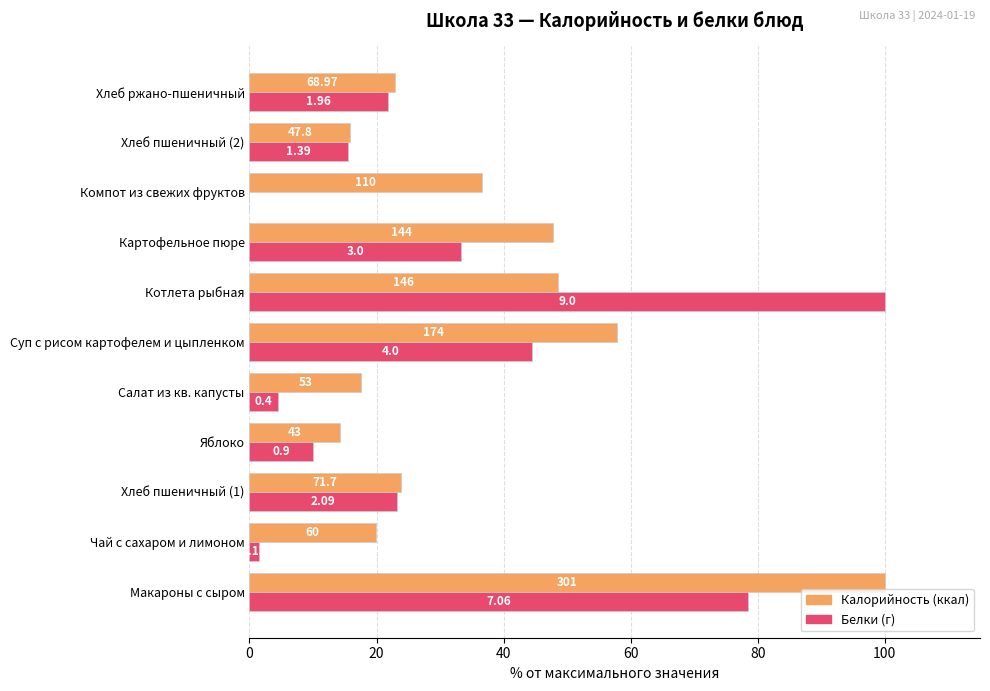

The value of Калорийность at Компот из свежих фруктов is 36.5. True or false?

True